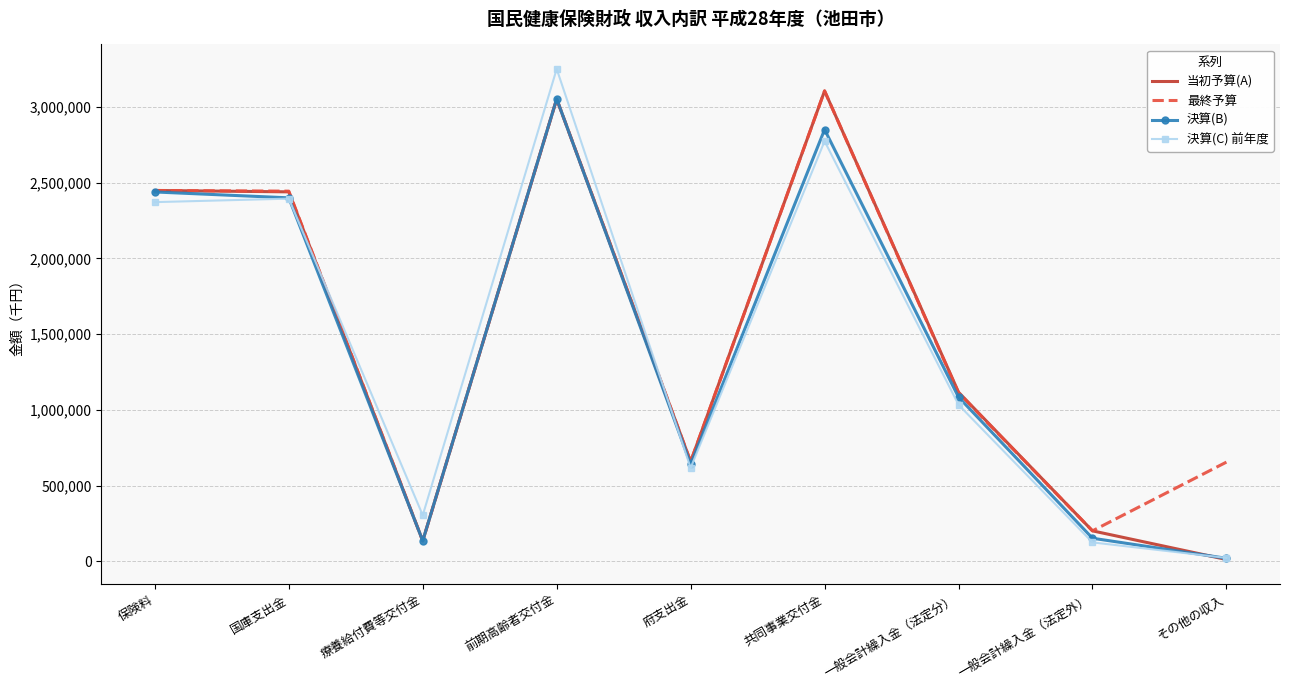

At which category is the sum across all series the highest?

前期高齢者交付金